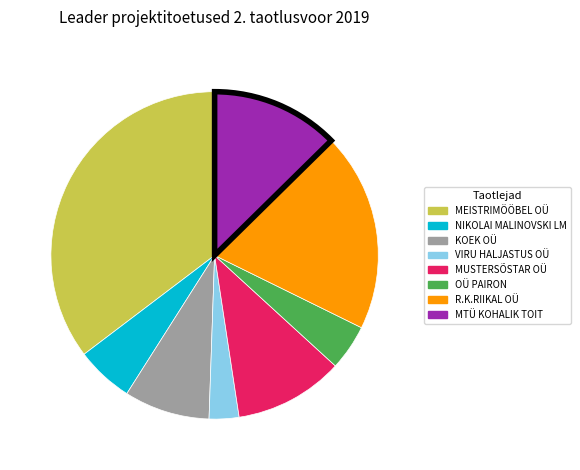

Rank the categories by value from lowest to highest.

VIRU HALJASTUS OÜ, OÜ PAIRON, NIKOLAI MALINOVSKI LM, KOEK OÜ, MUSTERSÕSTAR OÜ, MTÜ KOHALIK TOIT, R.K.RIIKAL OÜ, MEISTRIMÖÖBEL OÜ